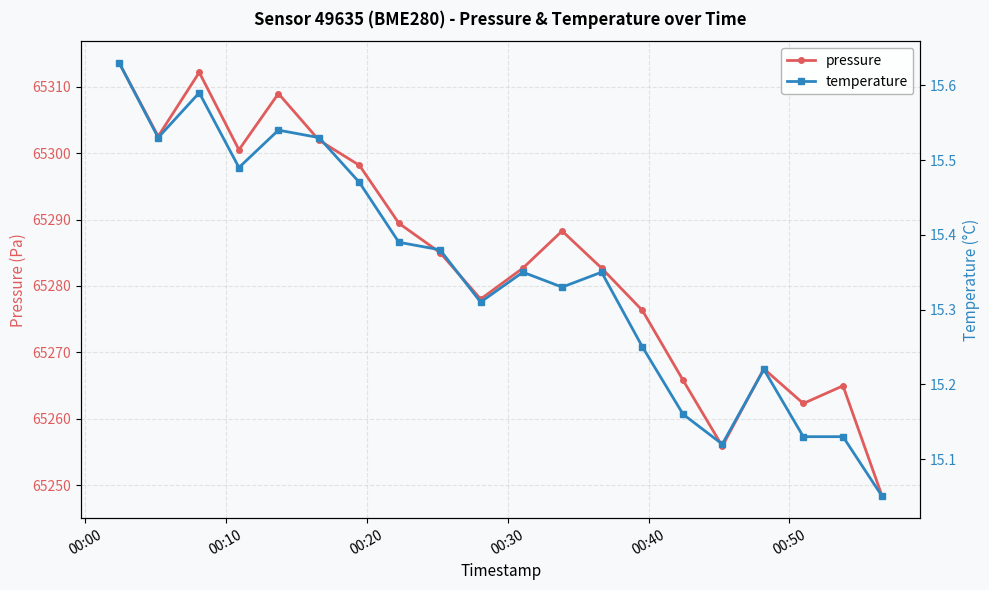

In pressure, how many points are higher than both neighbors (excluding endpoints)?

5